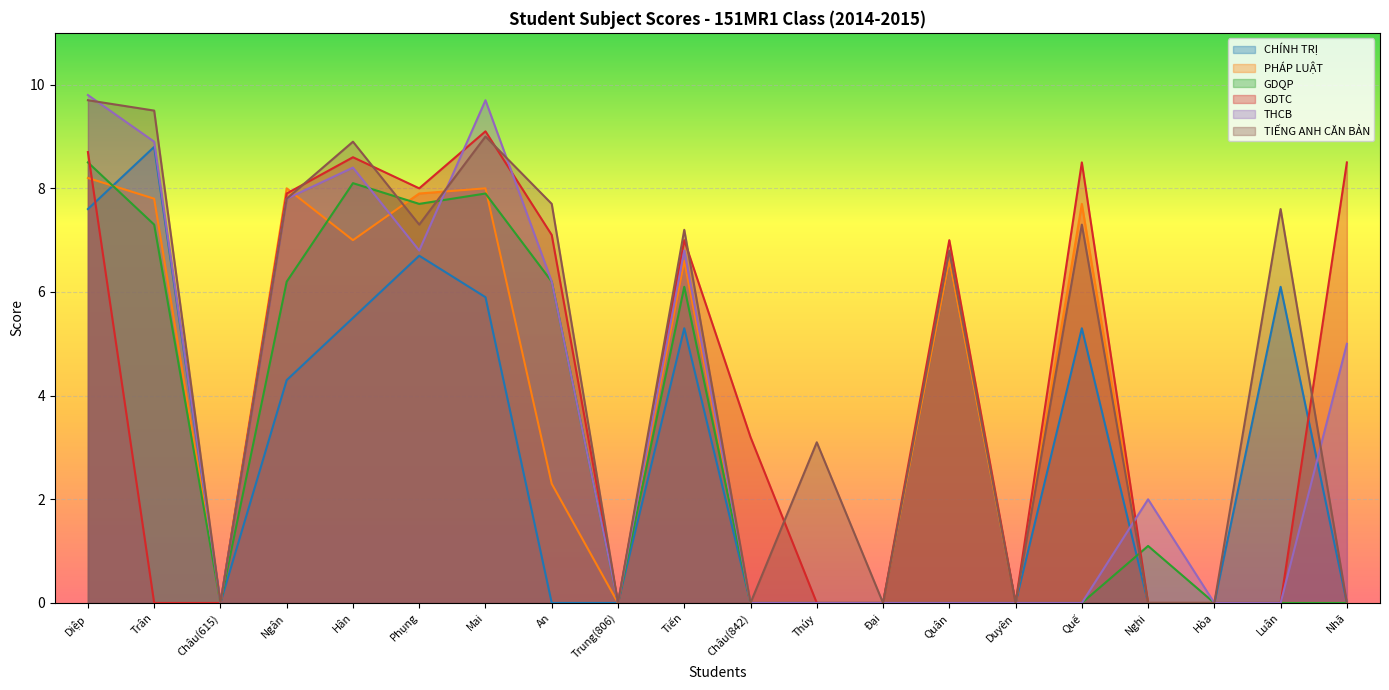

At which category does GDTC reach its first local peak?

Hân